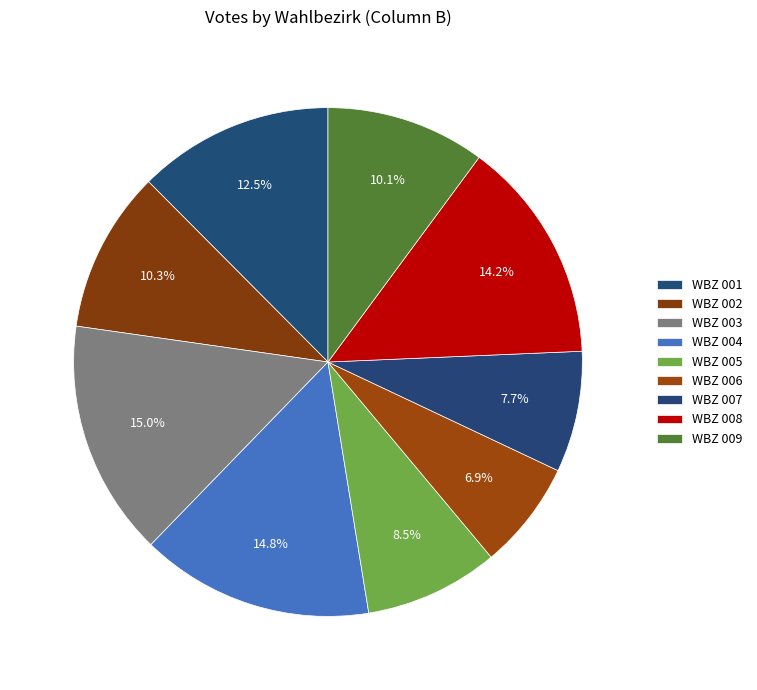

Count the number of slices in the pie.

9